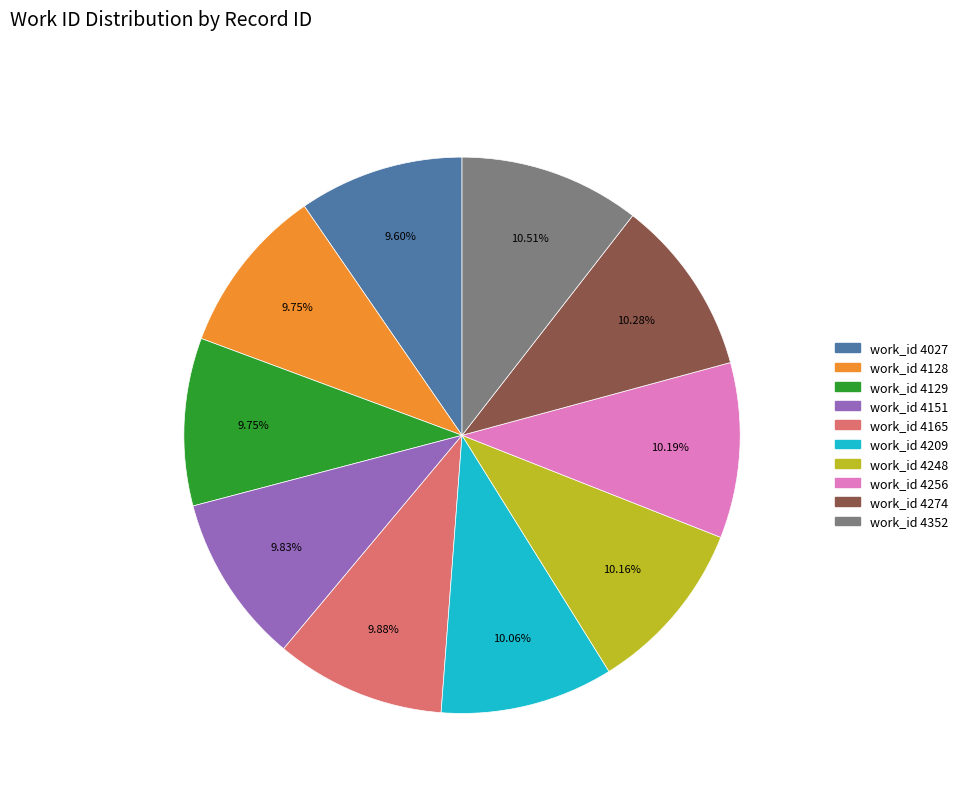

Is there any slice that represents more than half of the pie?

No